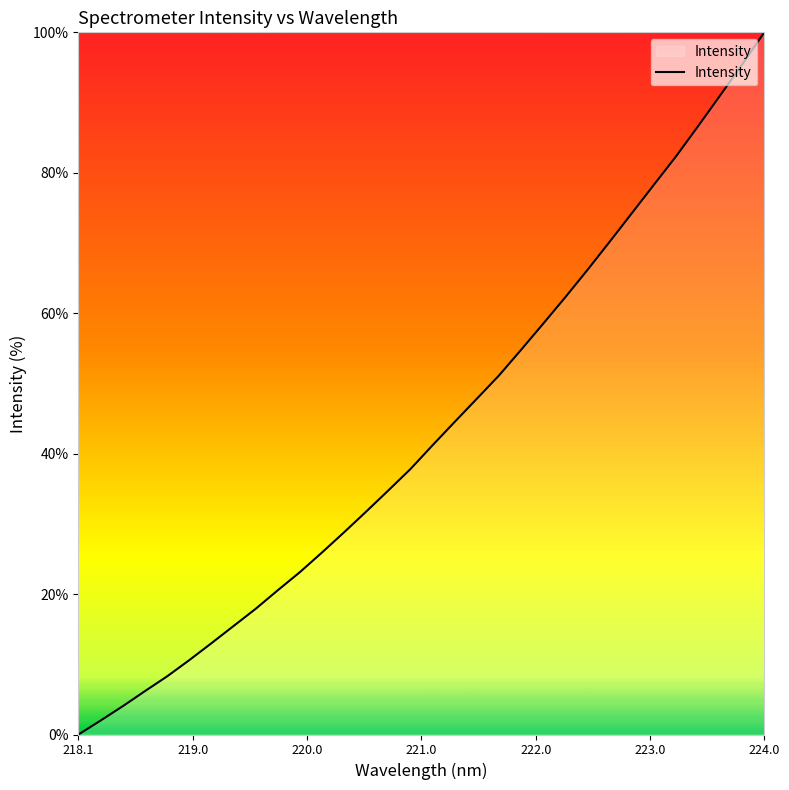

What is the difference between the maximum and minimum values?

100.0